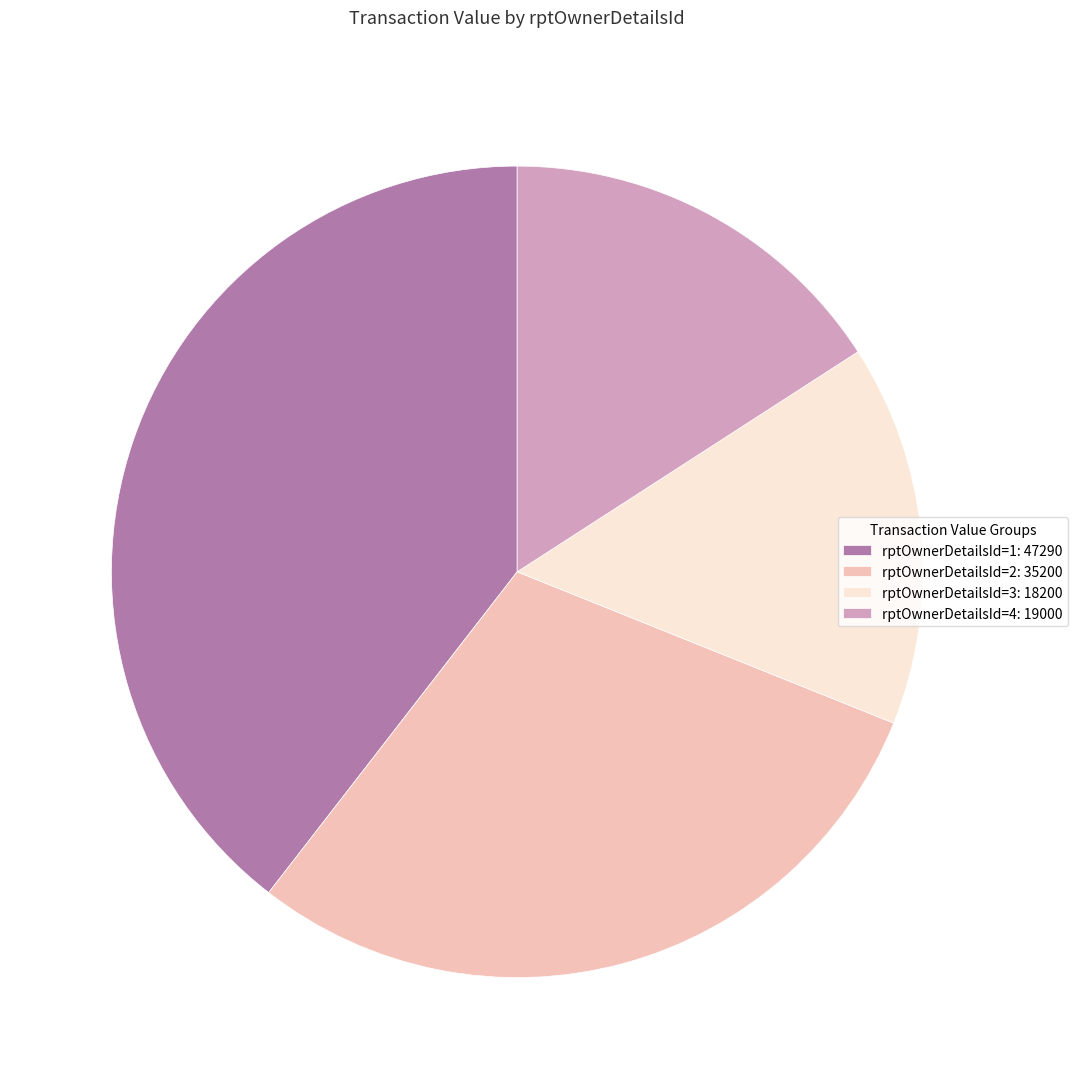

Between rptOwnerDetailsId=2: 35200 and rptOwnerDetailsId=3: 18200, which is larger?

rptOwnerDetailsId=2: 35200